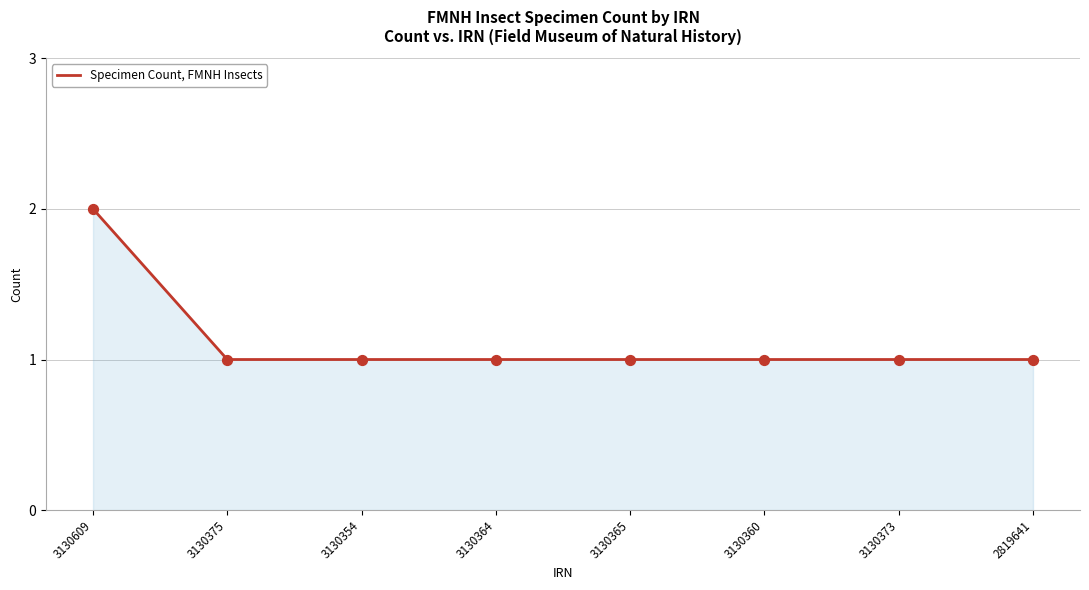

Which has a higher value, 3130609 or 3130360?

3130609